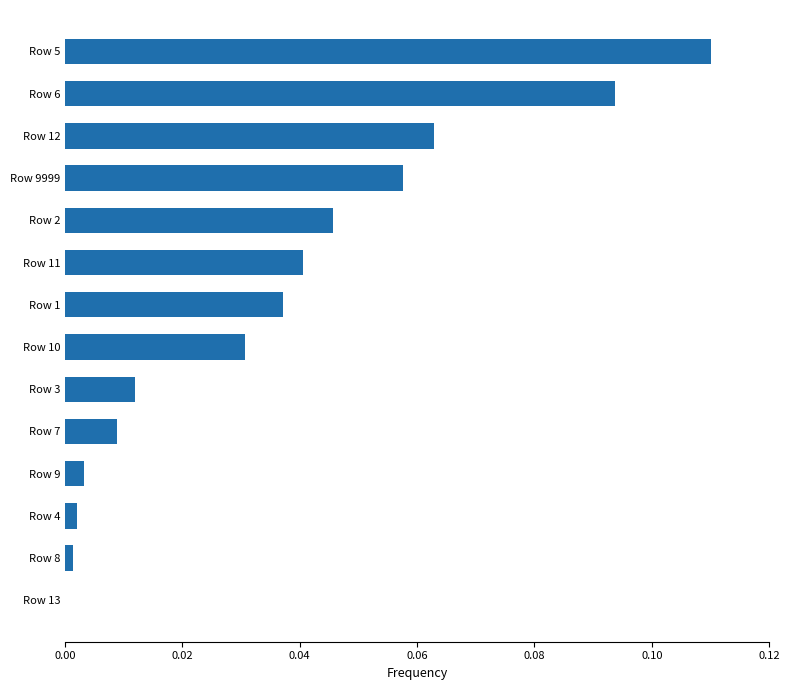

The value at Row 3 is 0.0. True or false?

True